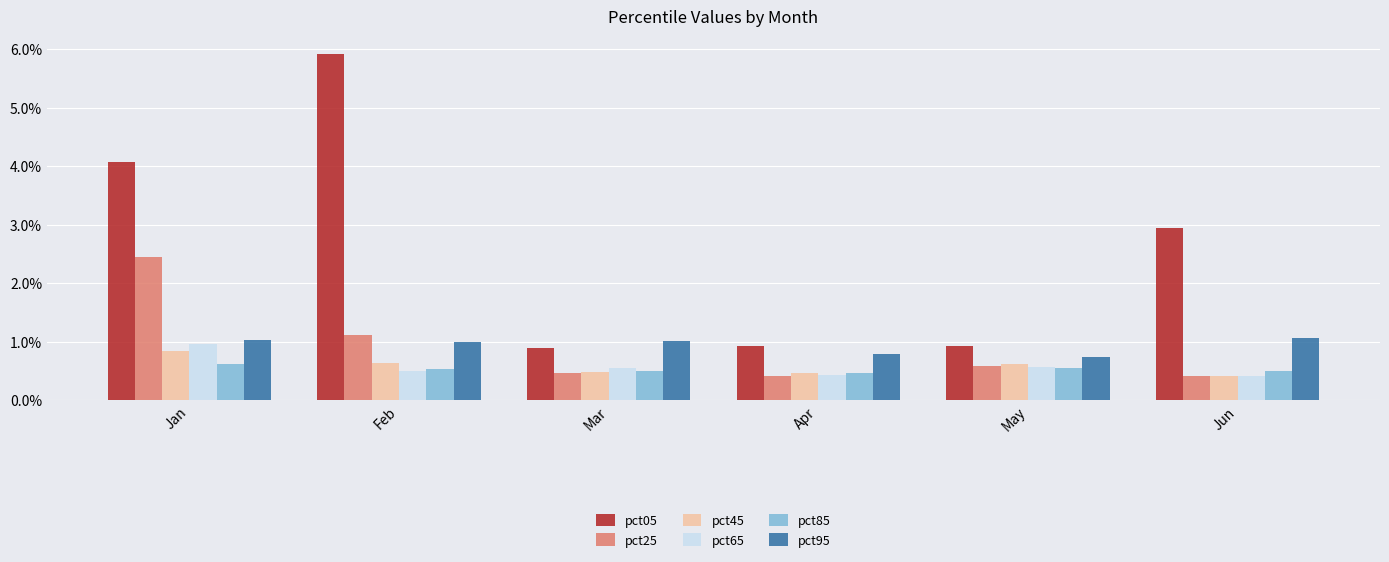

What is the difference between the maximum and minimum values in the pct95 series?

0.3